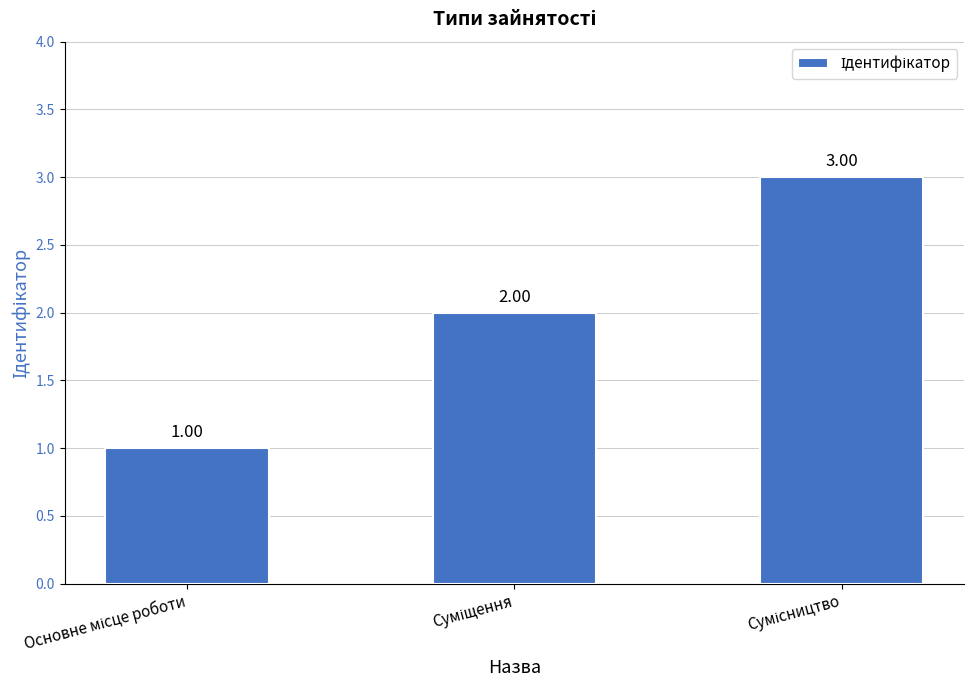

Are the bars horizontal?

No